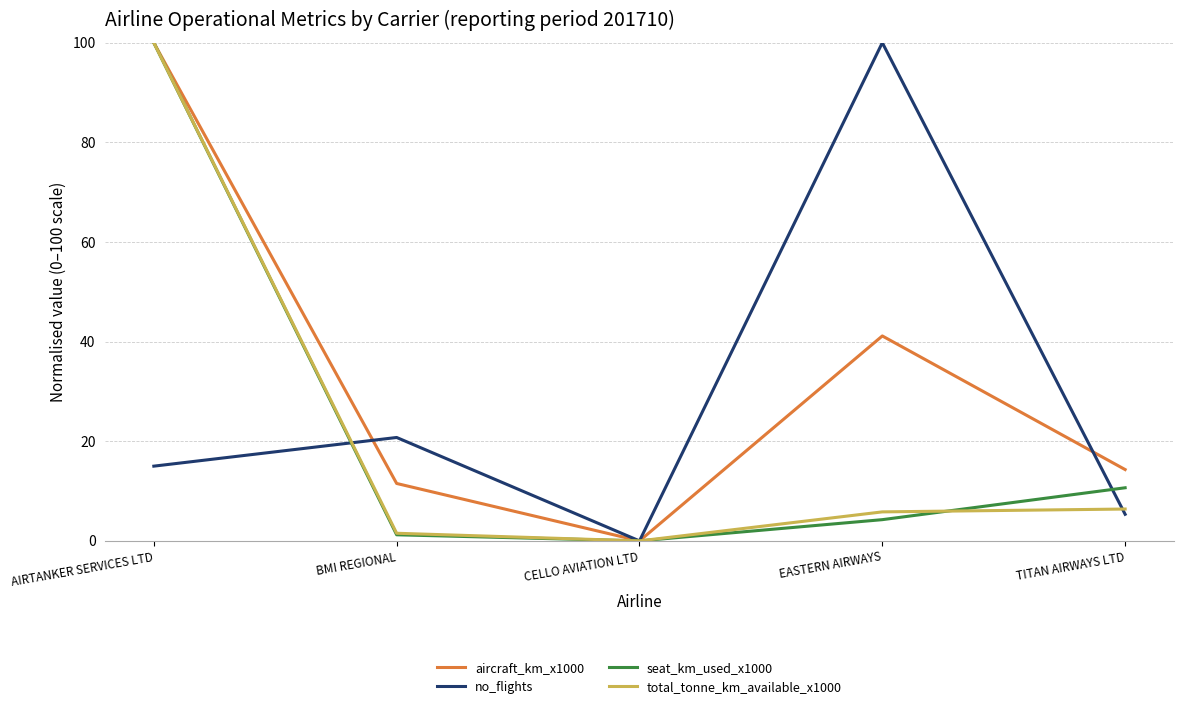

True or false: no_flights has more than 1 interior local peaks.

True